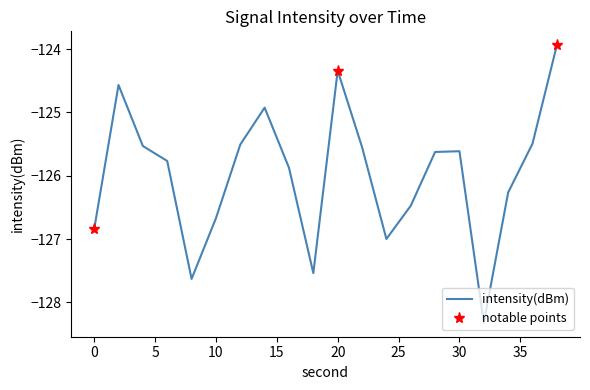

How many interior local peaks (higher than both neighbors) does the data have?

4